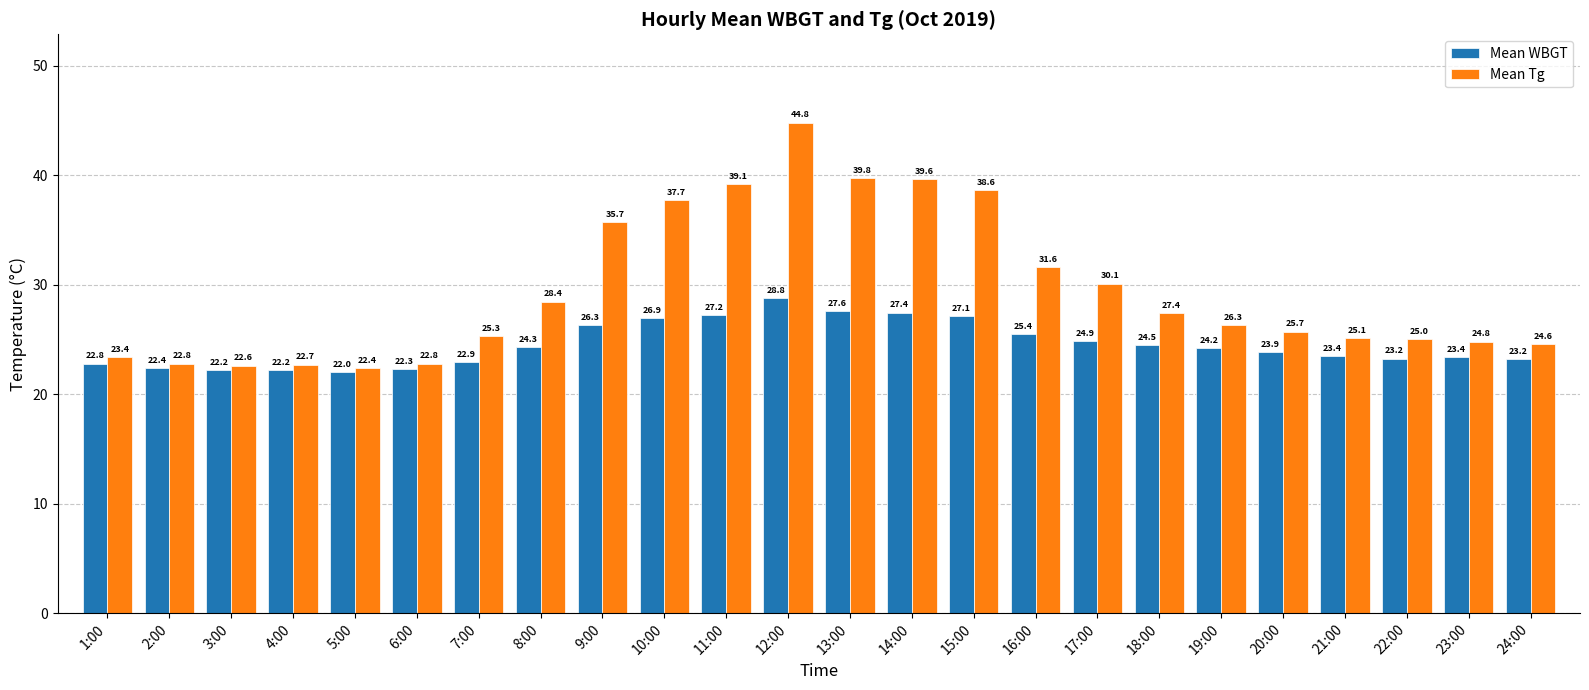

List the series in order of their overall mean, lowest first.

Mean WBGT, Mean Tg